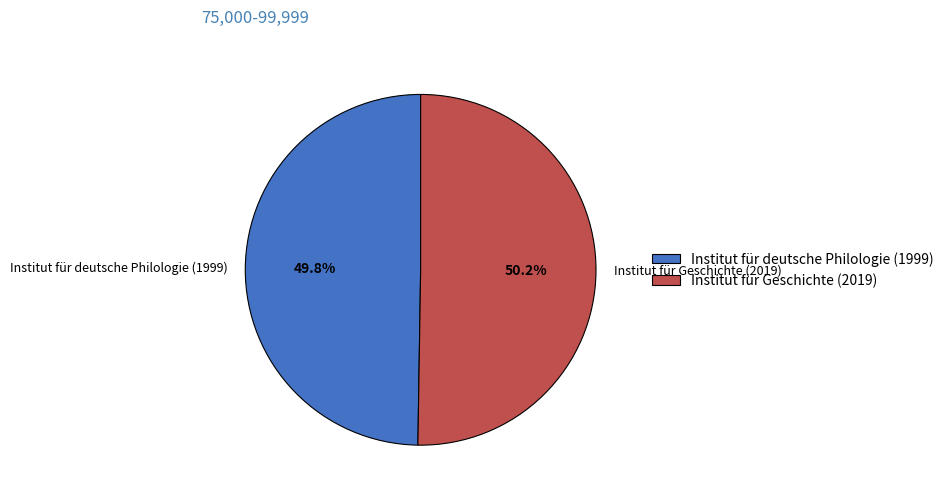

What is the ratio of the value at Institut für Geschichte (2019) to the value at Institut für deutsche Philologie (1999)?

1.0